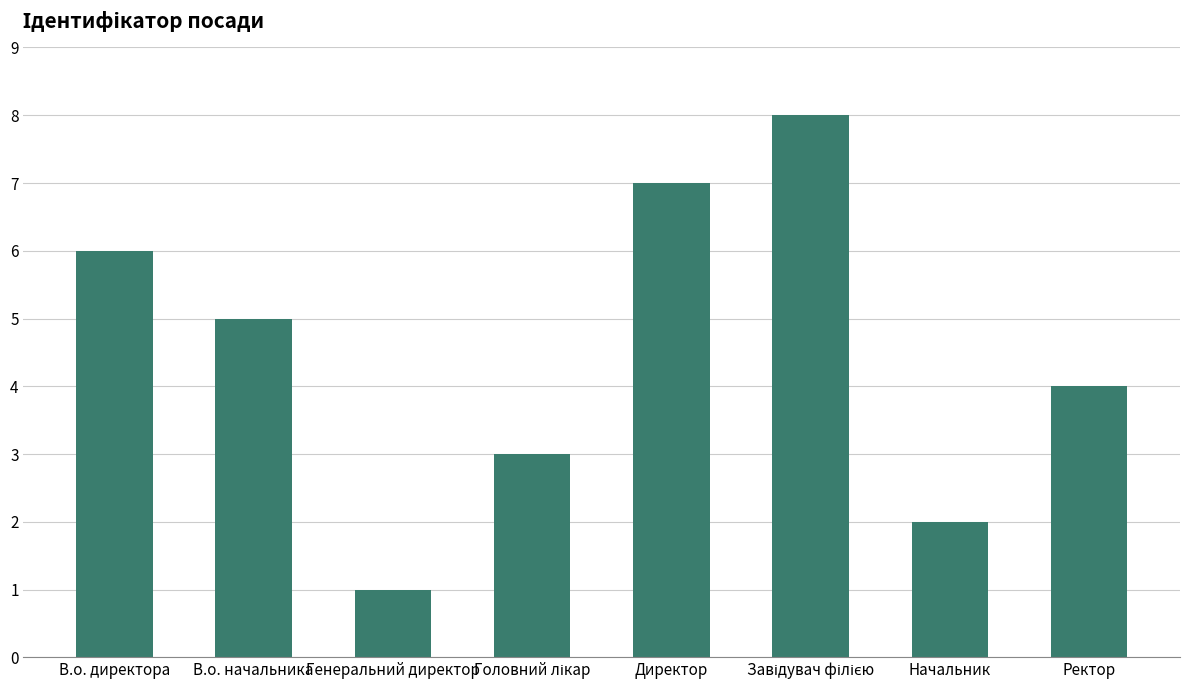

The value at Директор is 2. True or false?

False